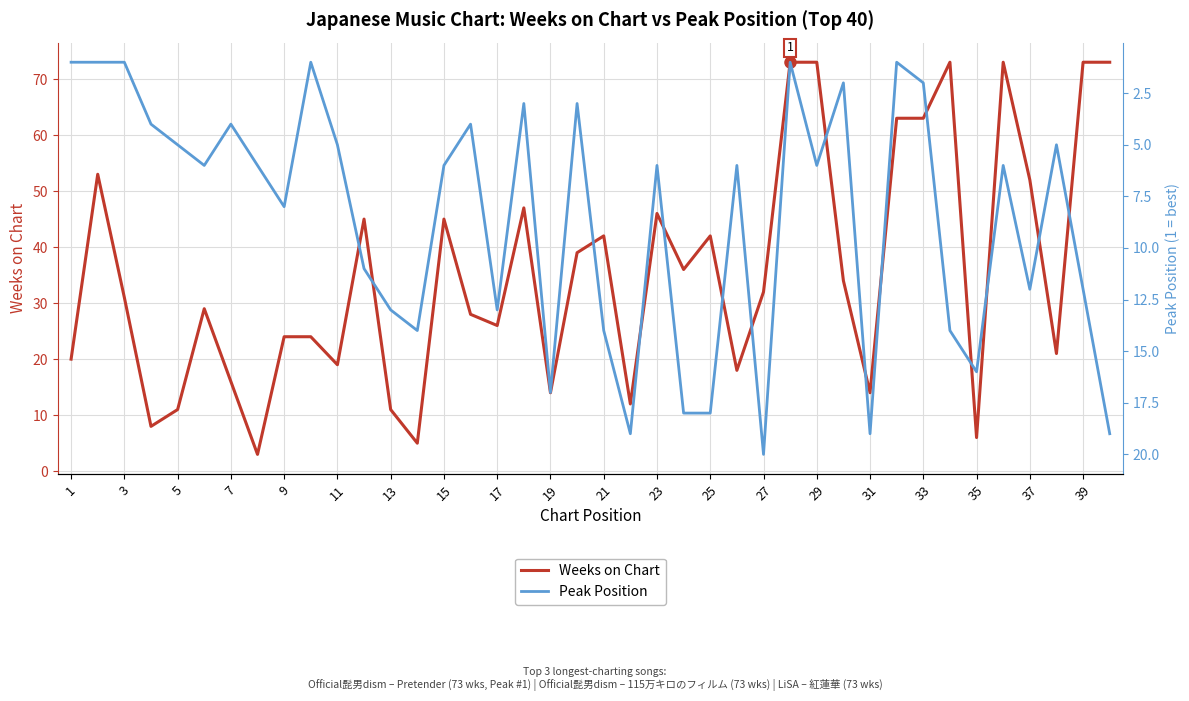

How many lines are shown in the chart?

2